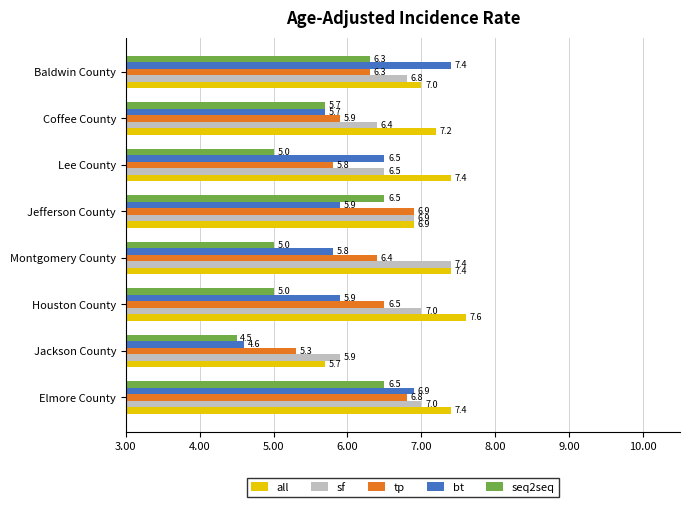

Where is all nearest to the value 6?

Jackson County